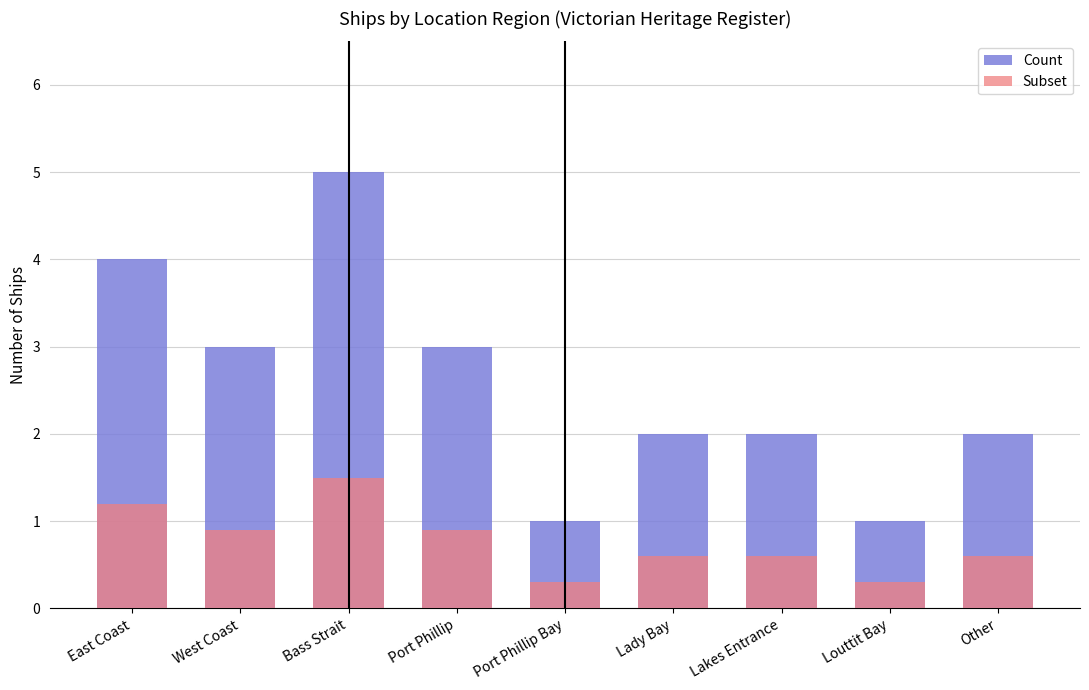

How many bars are there in total?

18